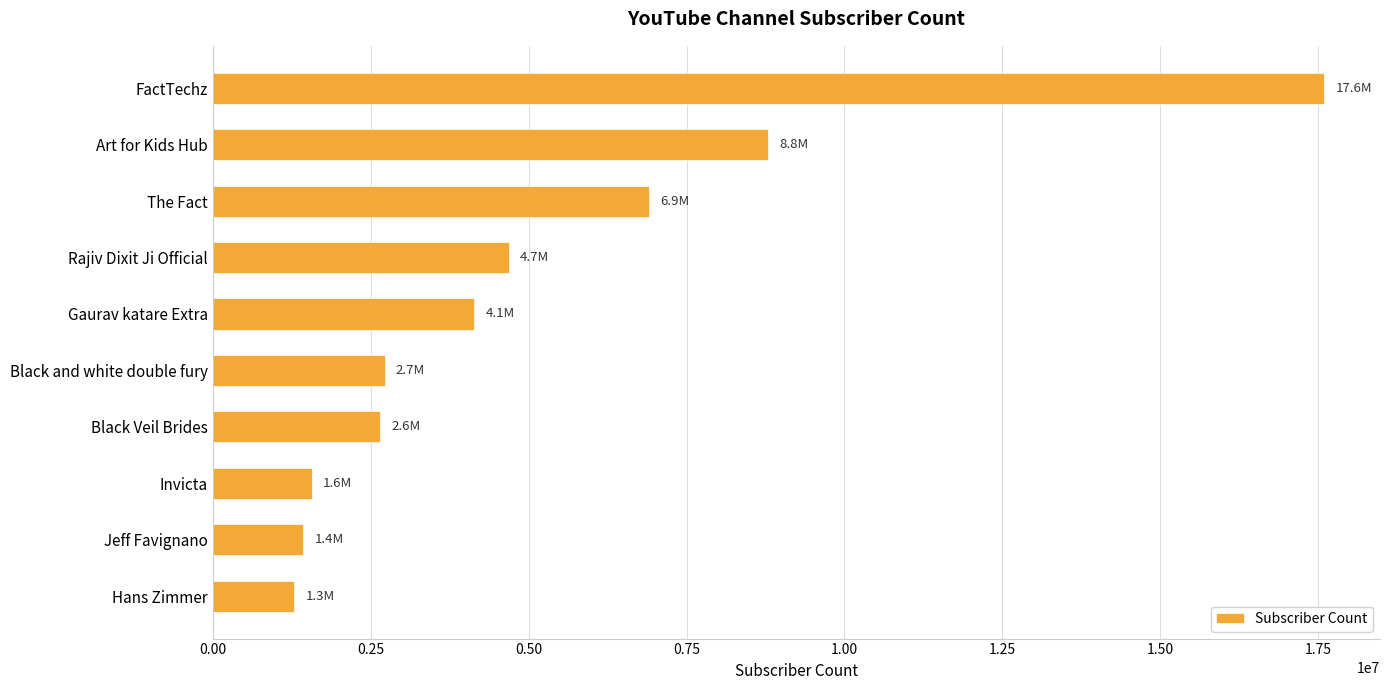

True or false: the data shows 3515790 at The Fact.

False